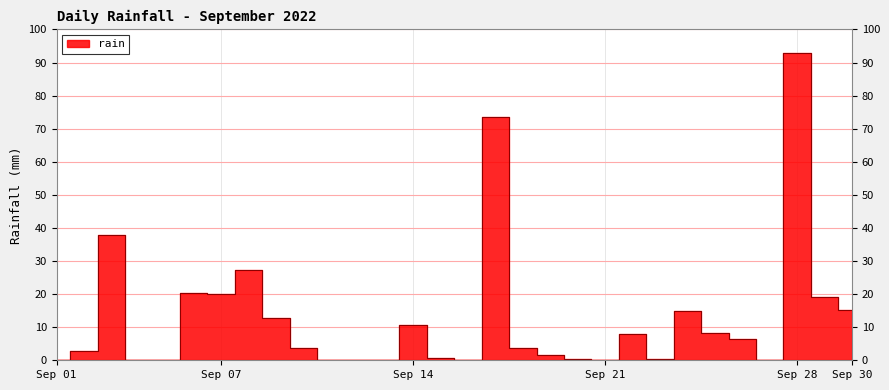

Reading left to right, extract all data points from this chart.

0.0	2.8	38.0	0.0	0.2	20.4	20.0	27.2	12.8	3.8	0.0	0.0	0.0	10.6	0.6	0.0	73.6	3.8	1.6	0.4	0.0	8.0	0.4	14.8	8.2	6.4	0.0	93.0	19.0	15.2